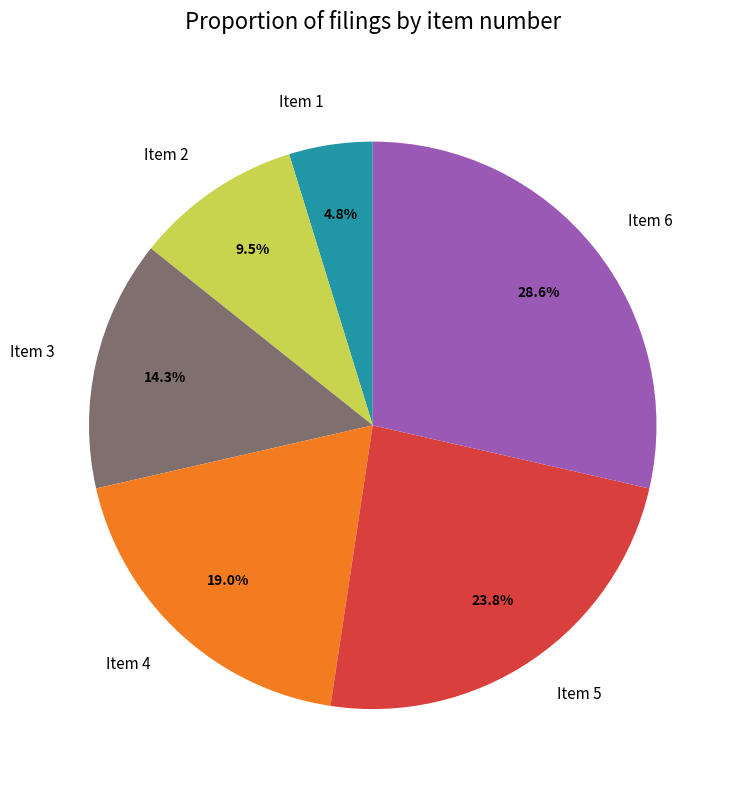

What percentage is NOT represented by Item 4?

81.0%